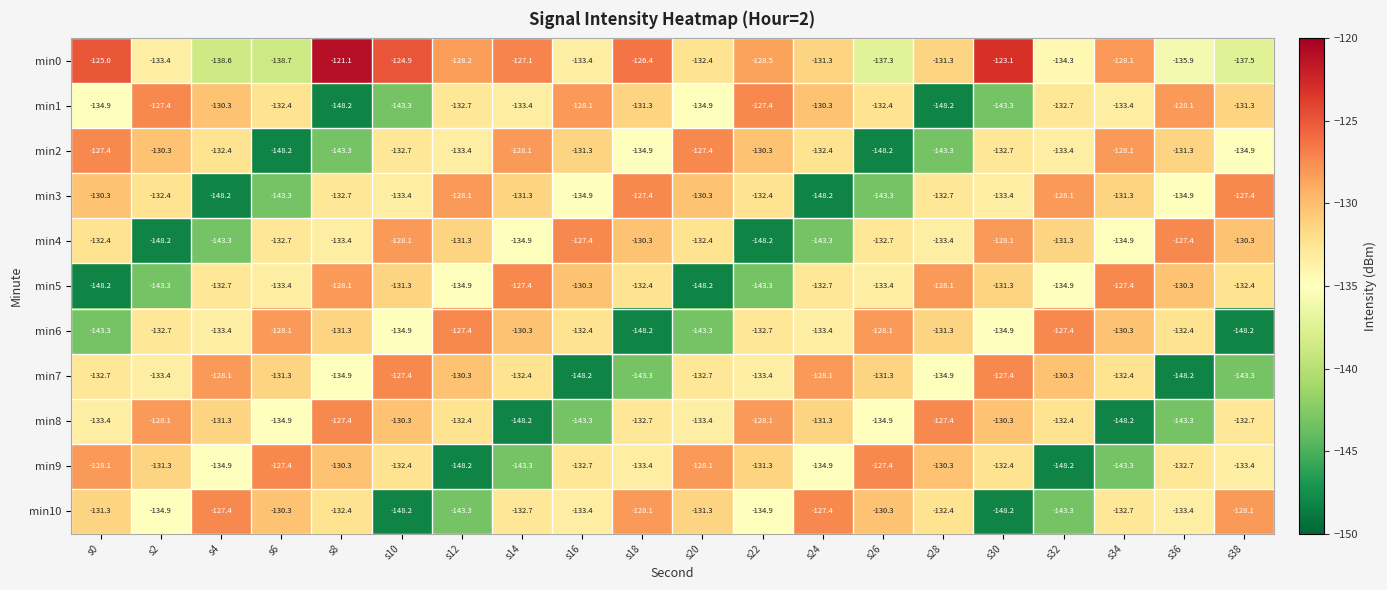

True or false: min8 has a value of -143.3 at s36.

True